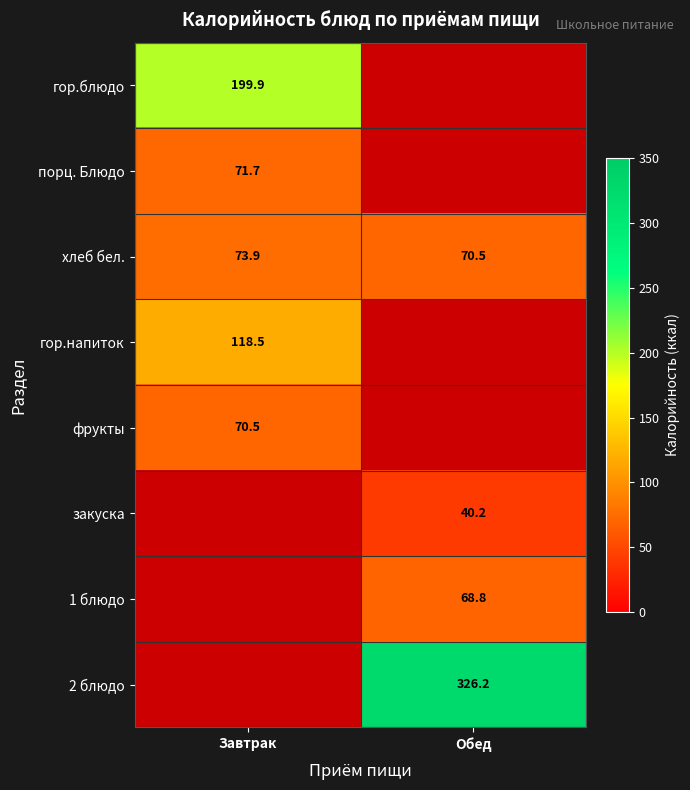

Is it true that закуска equals 40.2 at Обед?

True